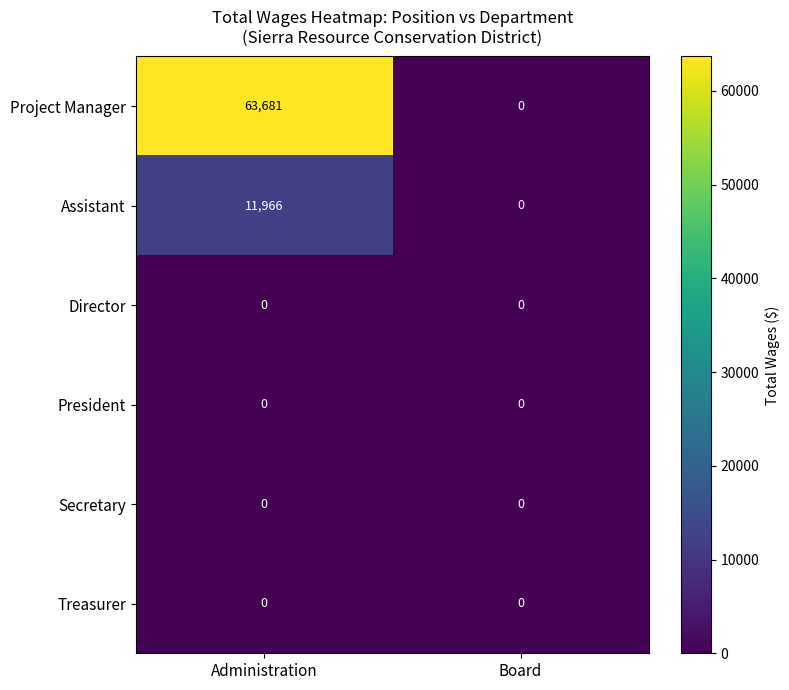

What is the difference between the highest and lowest values at Administration?

63681